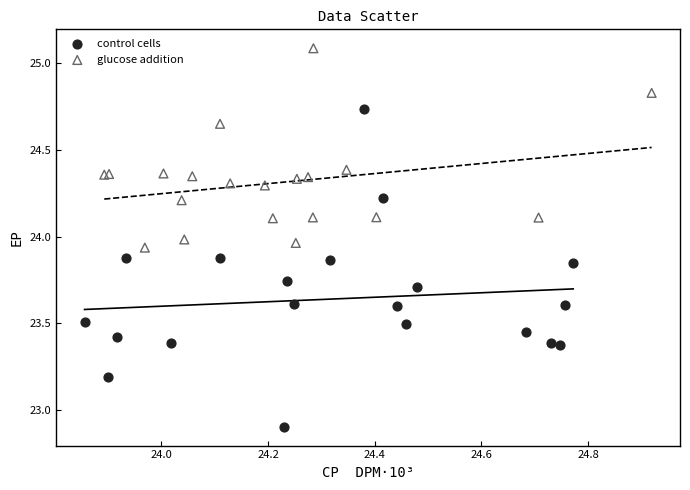

Which series has the largest Y range (max minus min)?

control cells